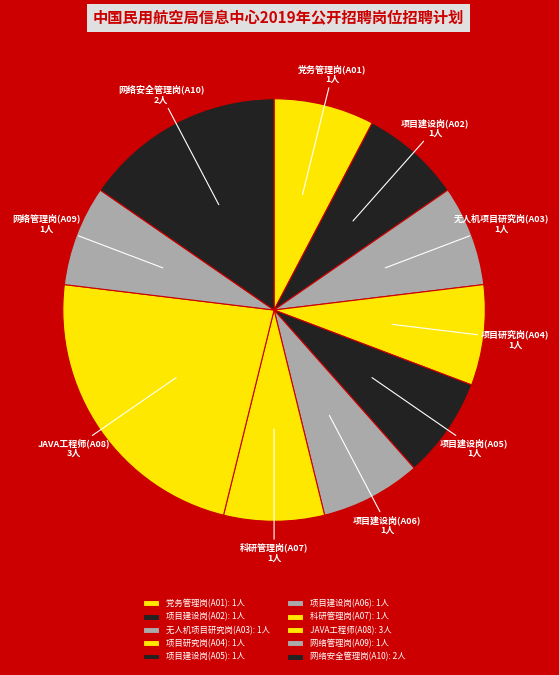

Combined, what portion of the pie is JAVA工程师(A08) and 党务管理岗(A01)?

30.8%